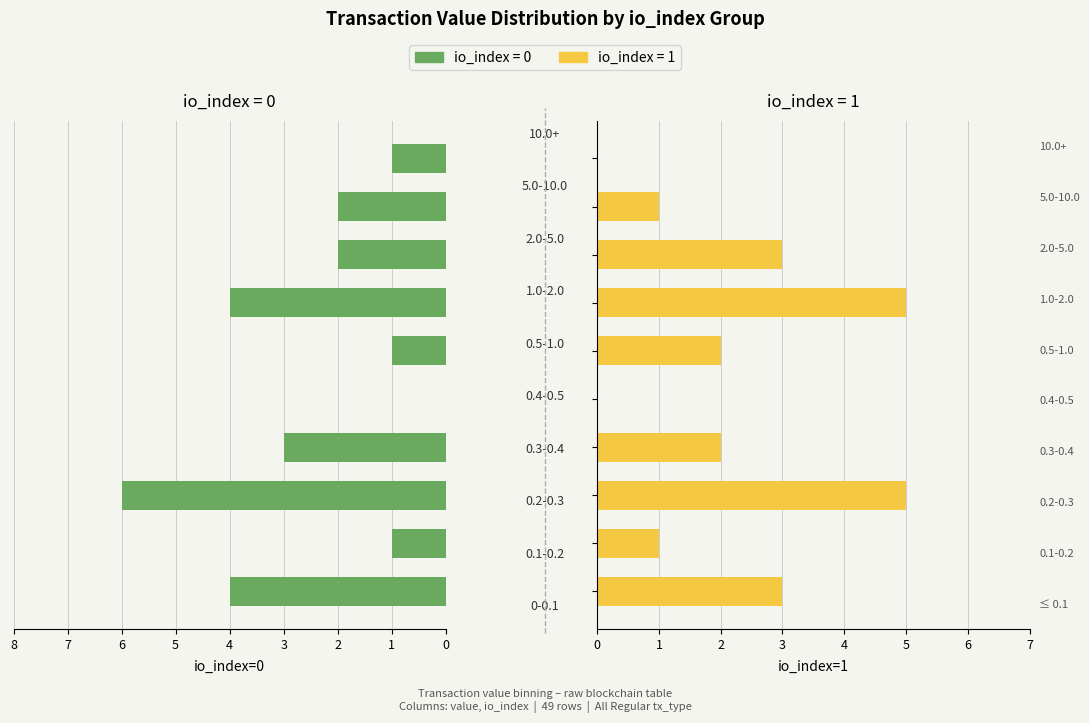

What is the change in value from 4 to 5?

+1